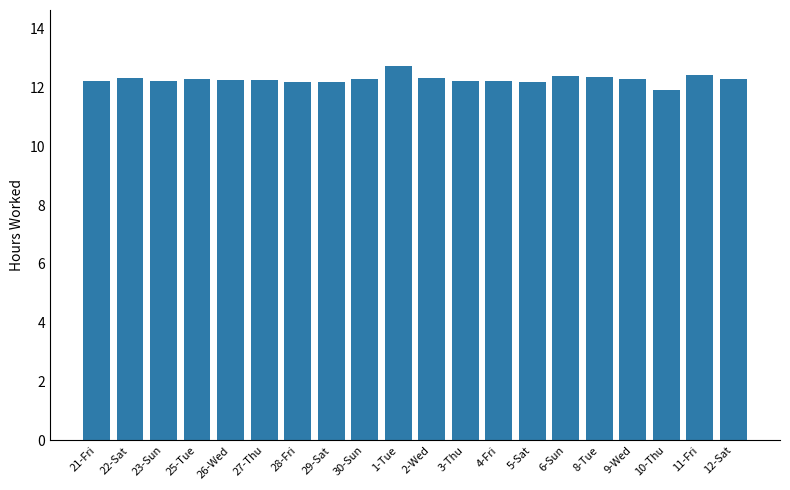

How many values exceed 12?

19